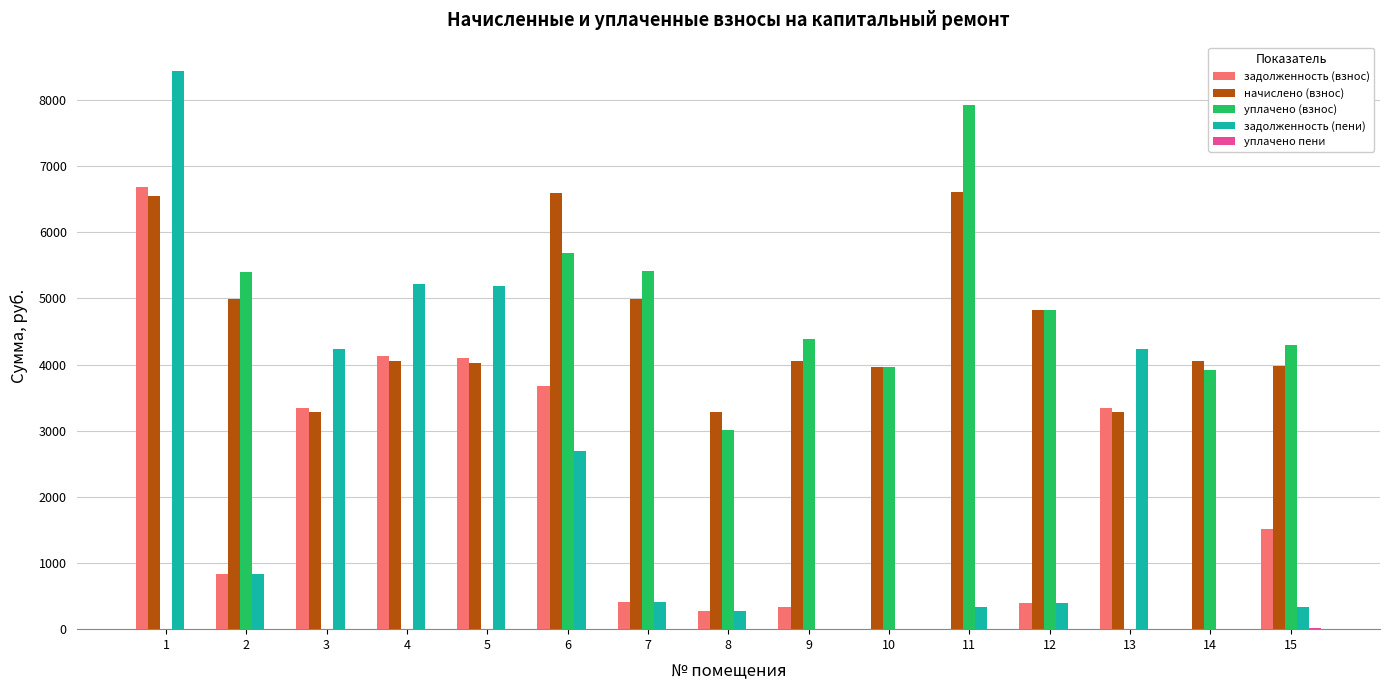

The value of начислено (взнос) at 14 is 4049.4. True or false?

True